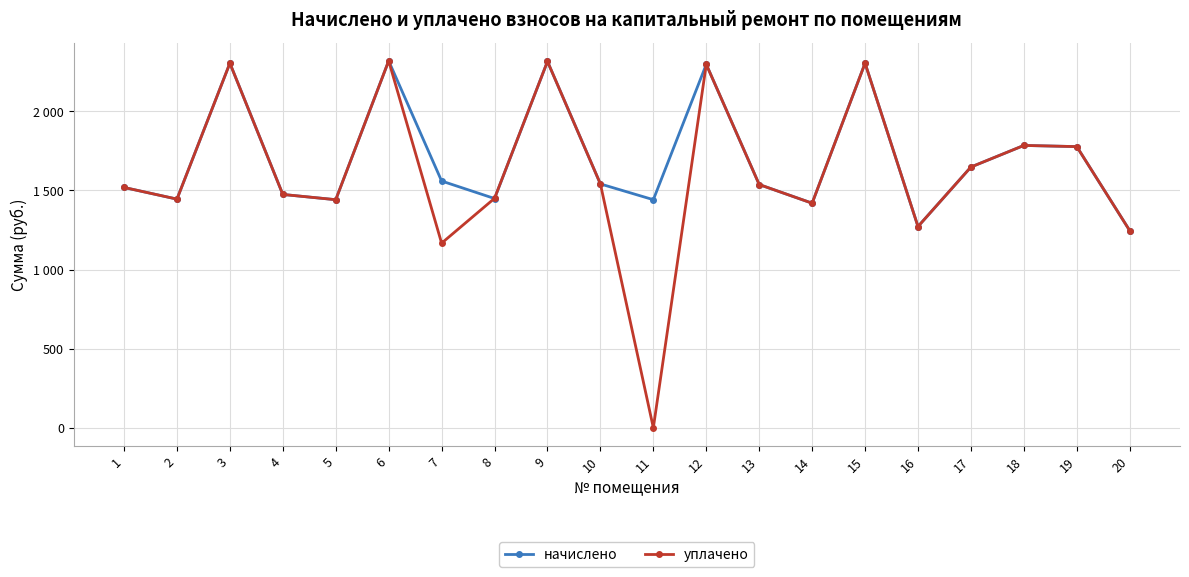

Where does the уплачено series first go above 1537?

3